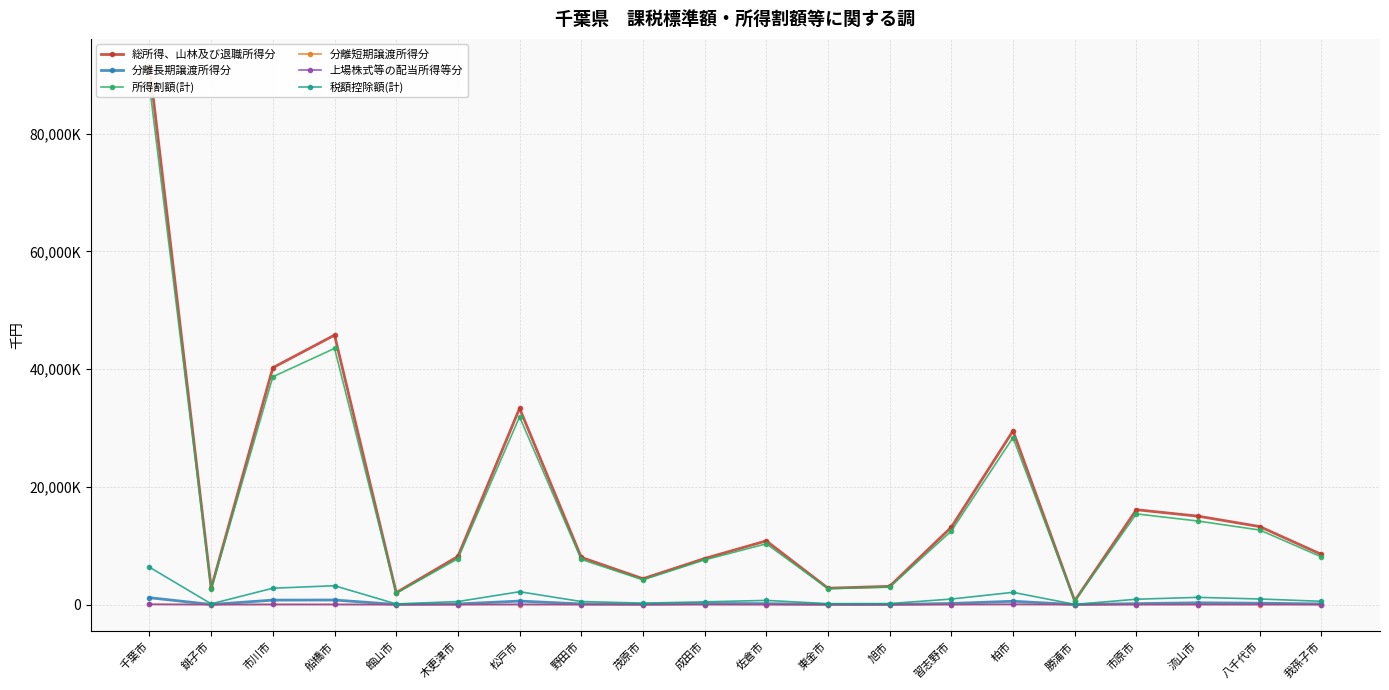

Between 市川市 and 銚子市, which is larger?

市川市